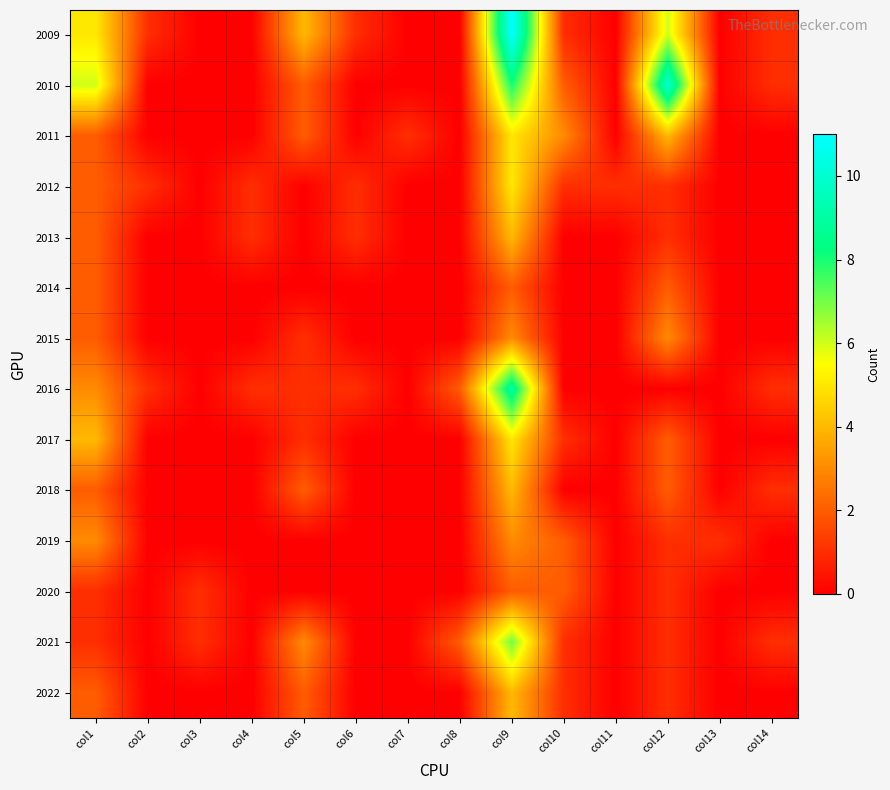

At how many categories does at least one series exceed 6?

2